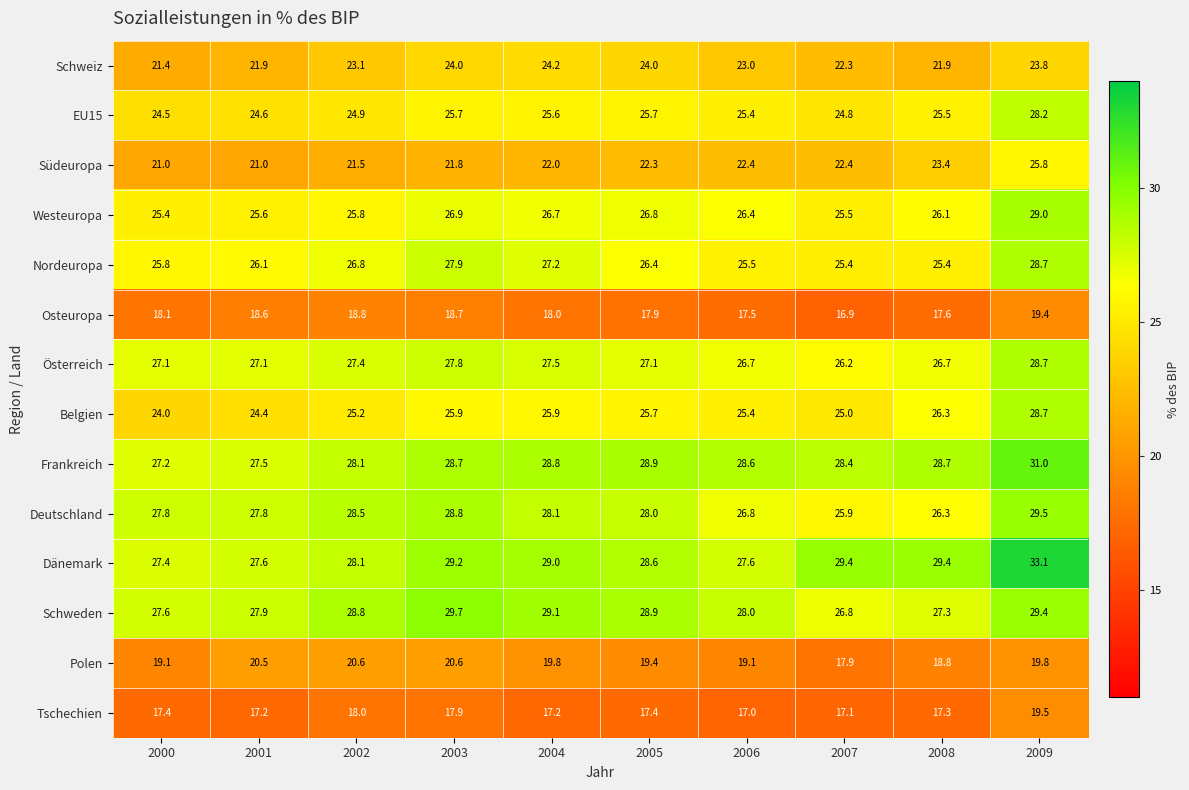

The EU15 series shows 24.5 at 2000. True or false?

True